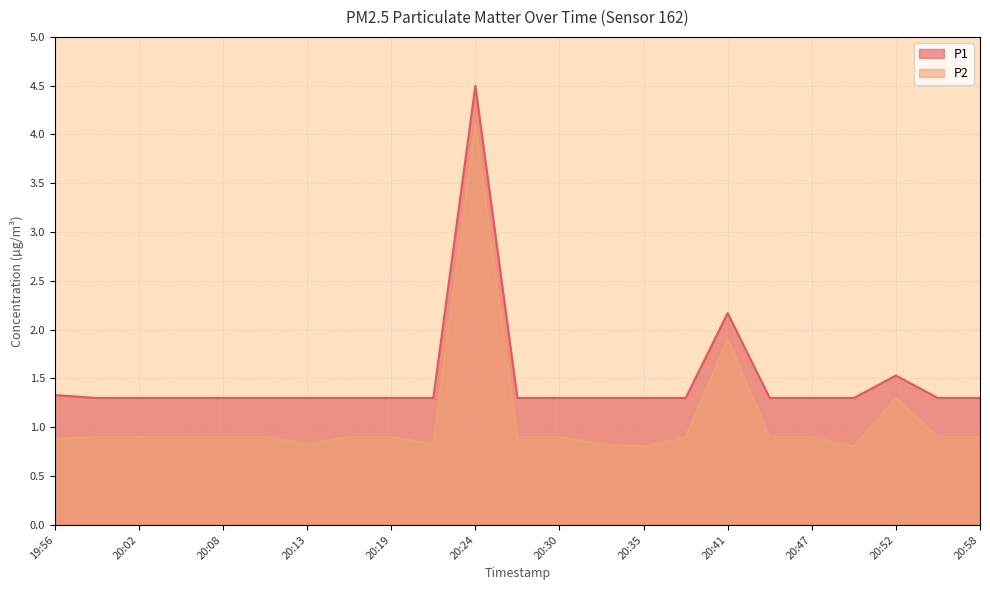

What is the sum of all P2 values?

24.9